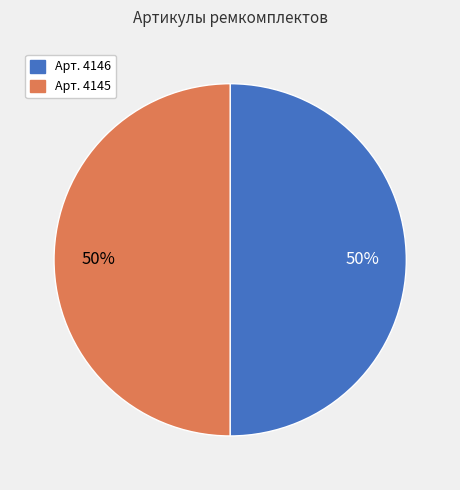

To the nearest percent, what is the average slice percentage?

50%